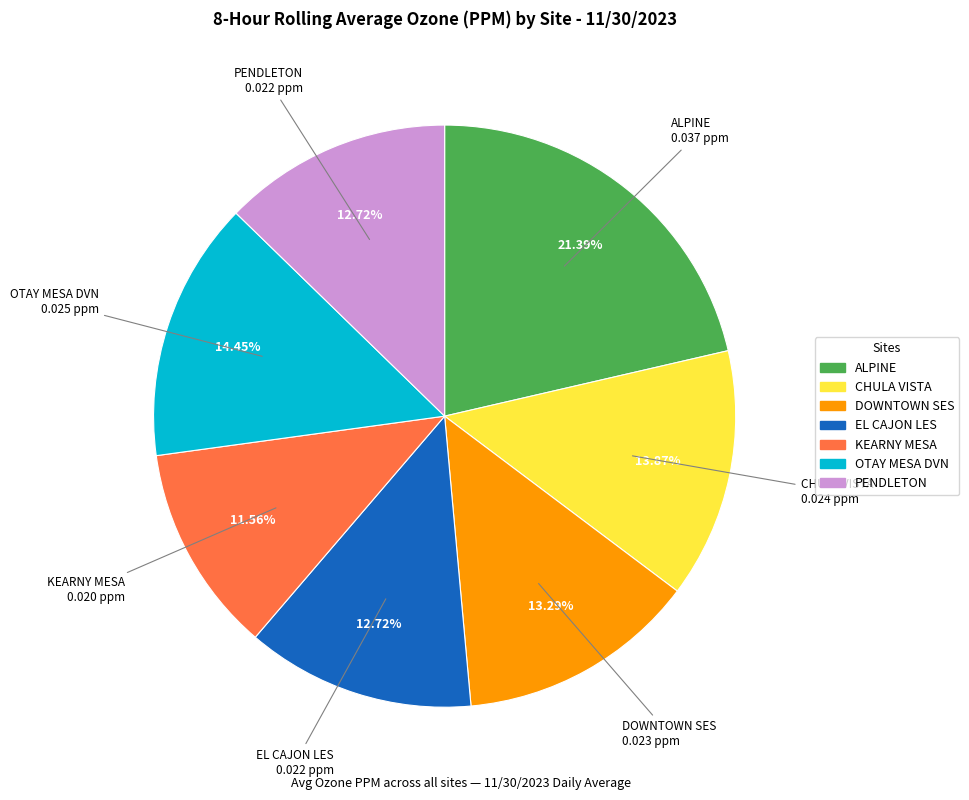

The EL CAJON LES slice represents 13% of the pie. True or false?

True